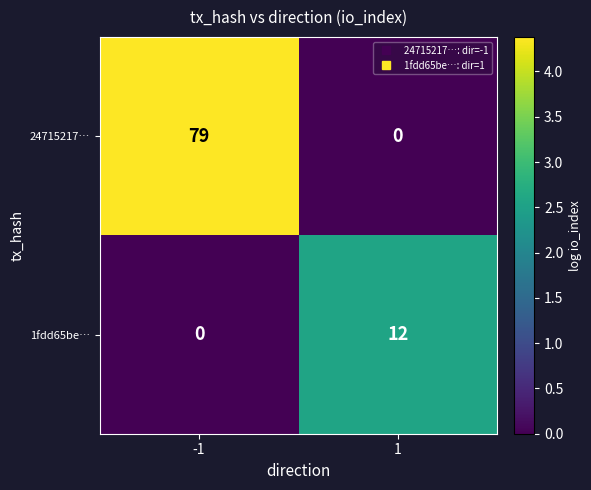

Rank the series by their average value, from highest to lowest.

24715217…, 1fdd65be…